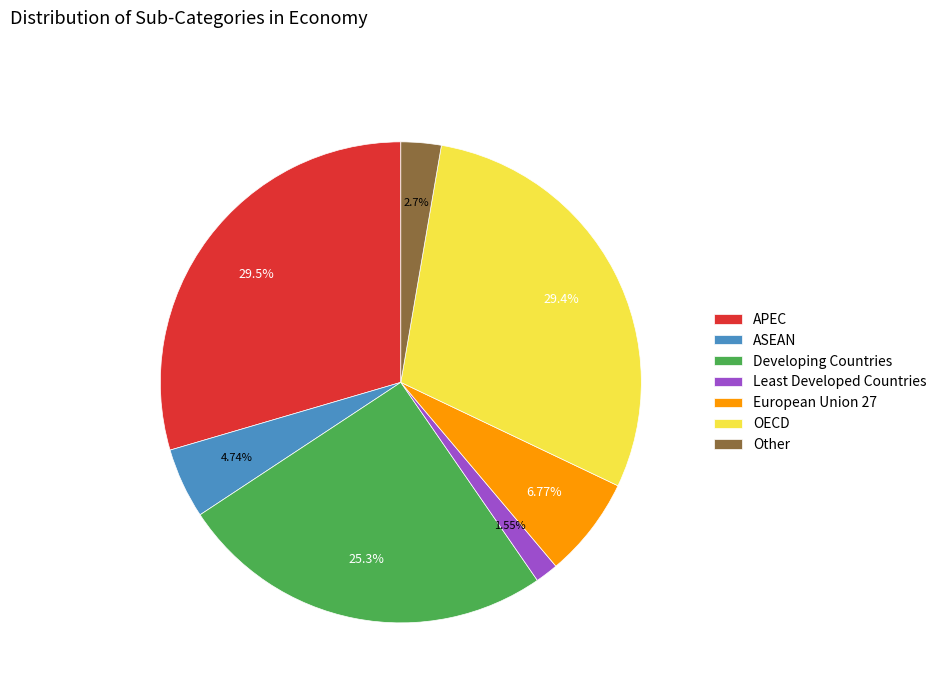

Do Other and Developing Countries together represent more than half of the pie?

No